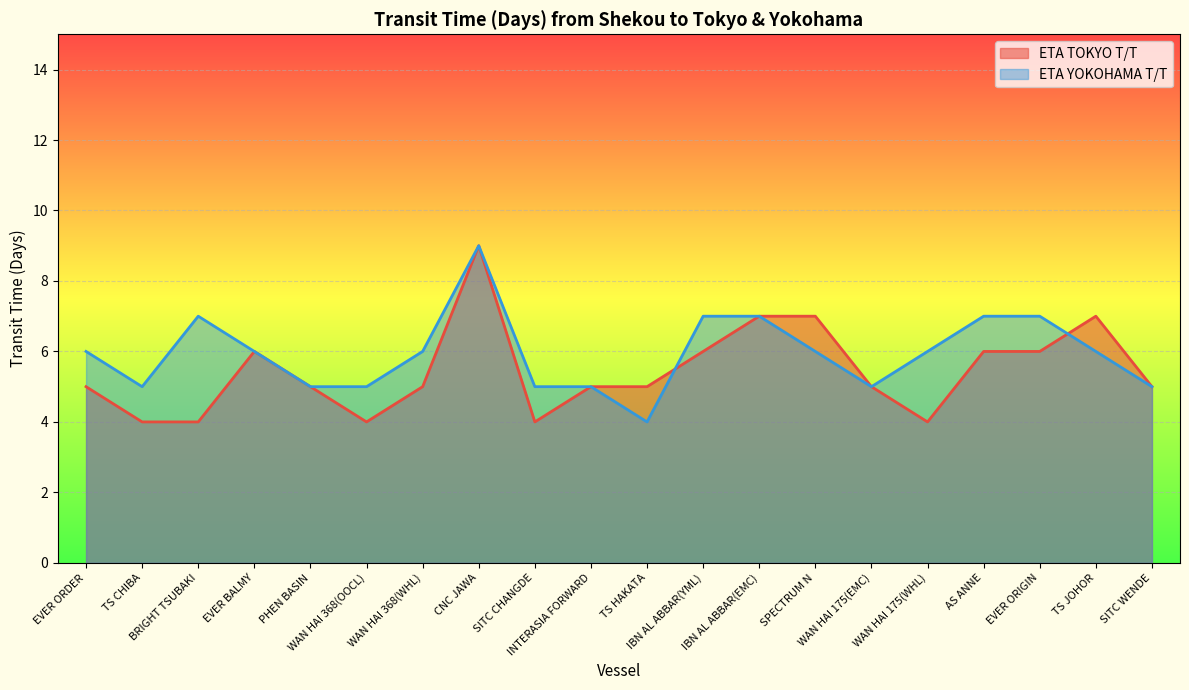

What is the value of the ETA TOKYO T/T point at the 2nd from the left?

4